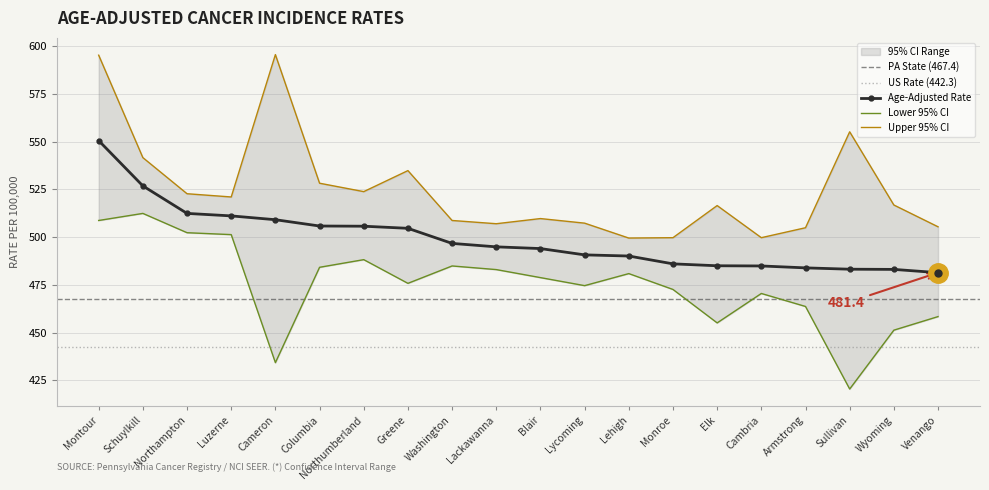

The value of Age-Adjusted Rate at Greene is 504.6. True or false?

True